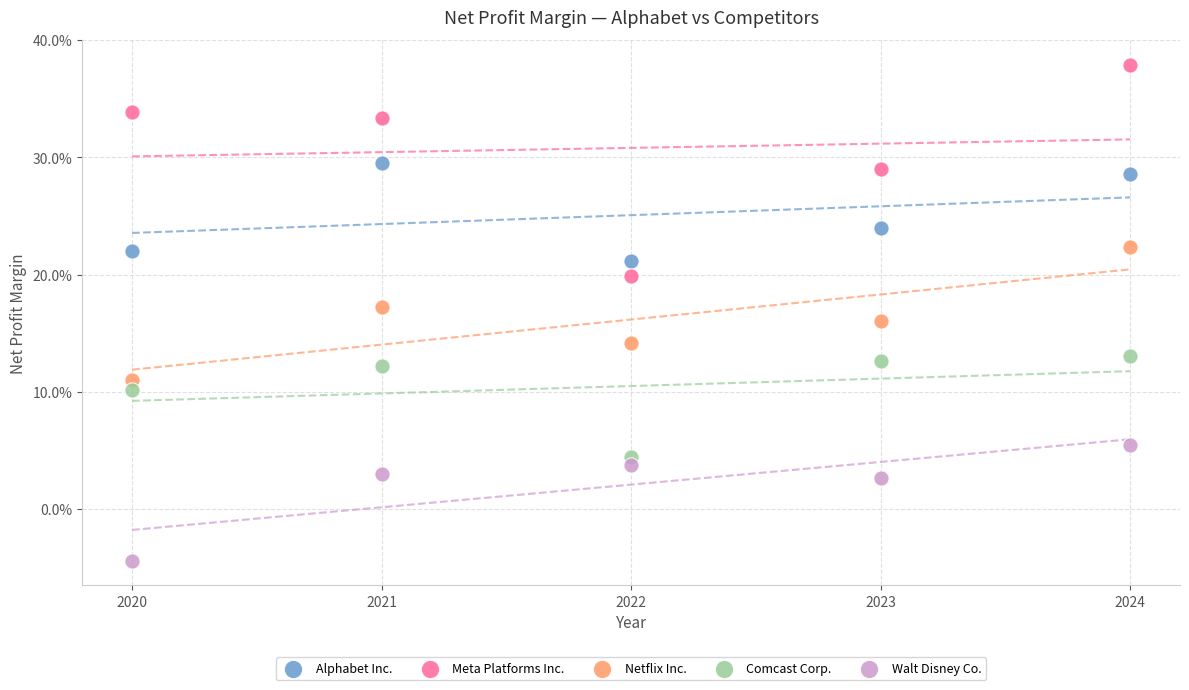

What are all the series names shown in the legend?

Alphabet Inc., Meta Platforms Inc., Netflix Inc., Comcast Corp., Walt Disney Co.